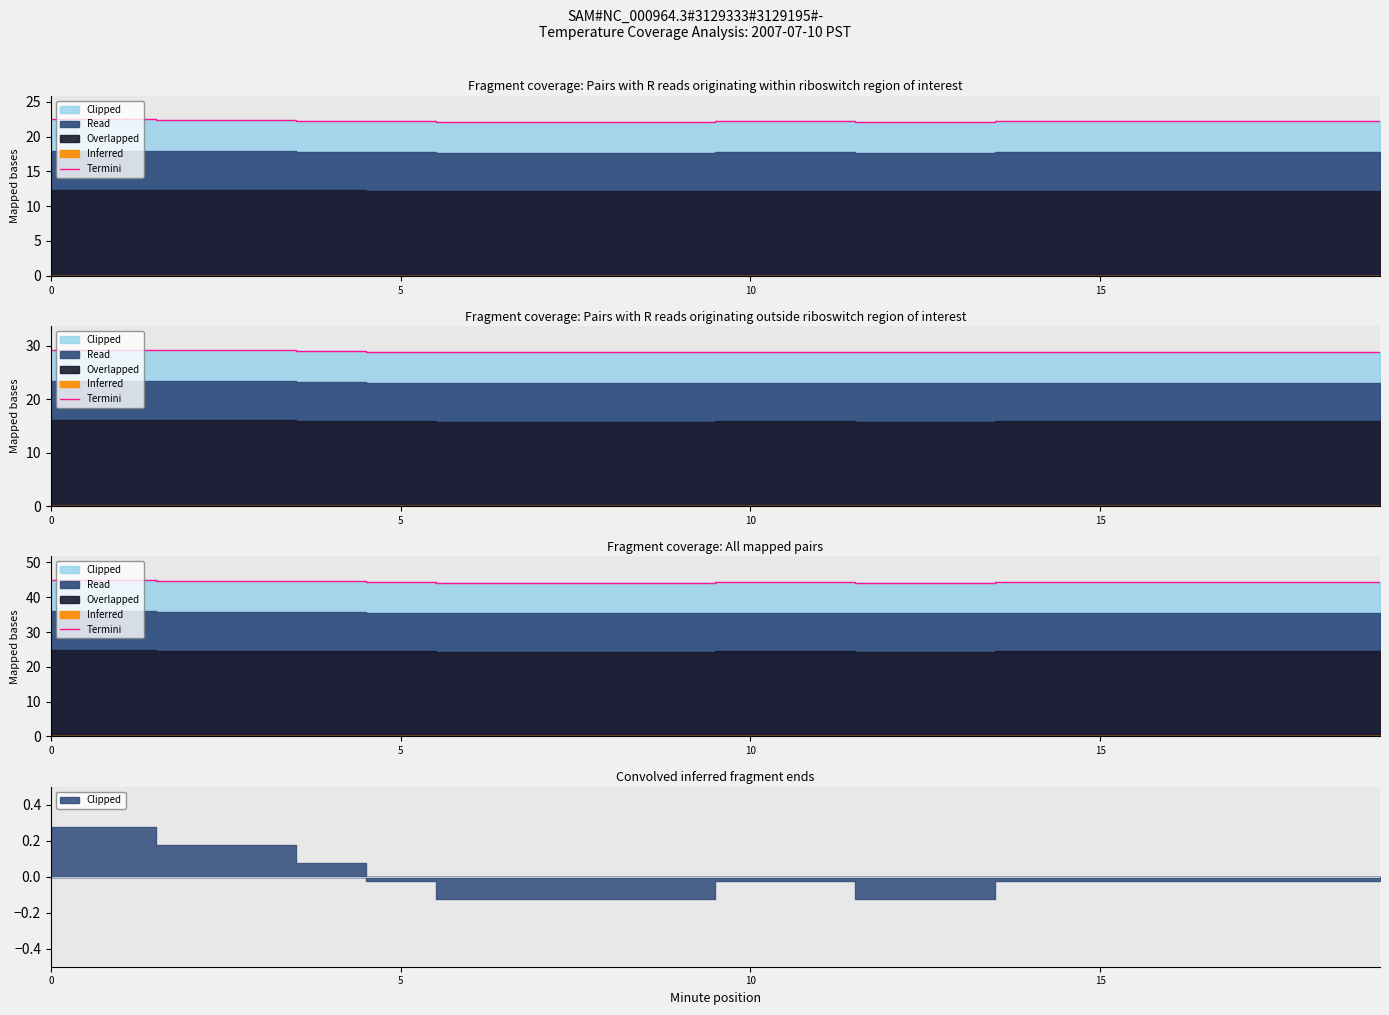

Which category has the lowest value across all series?

6